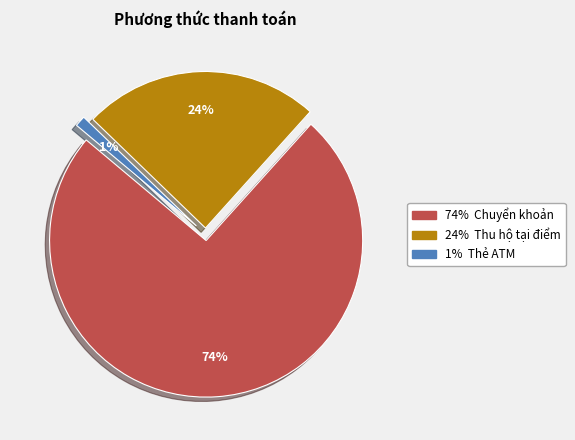

Is there any slice that represents more than half of the pie?

Yes